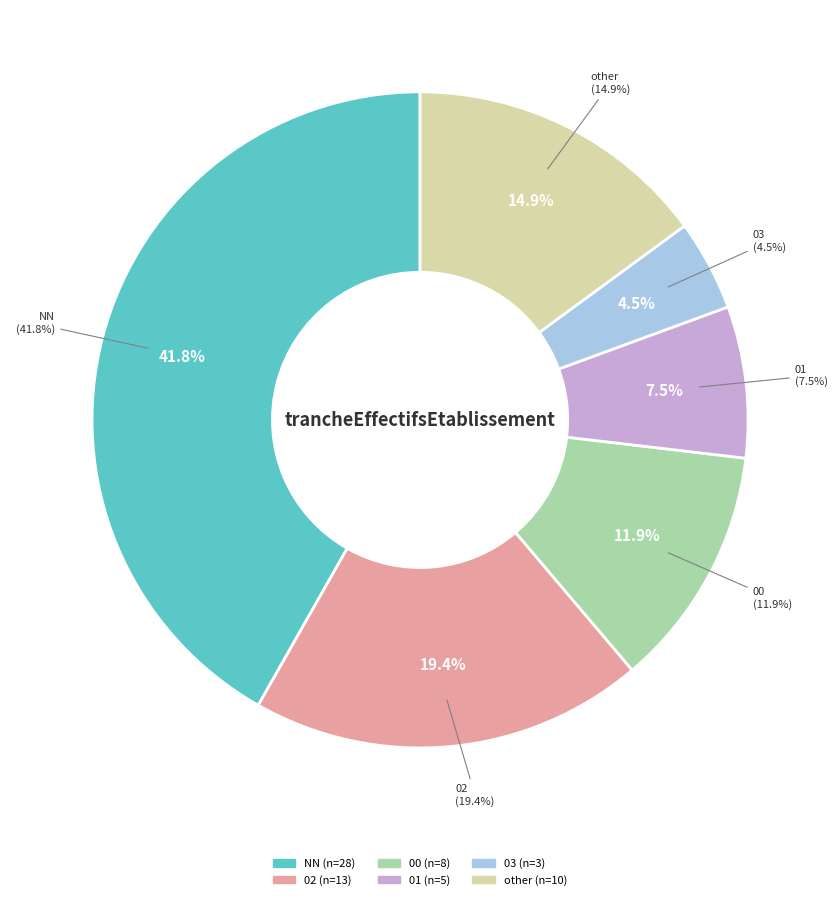

To the nearest percent, what percentage of the pie is other?

15%